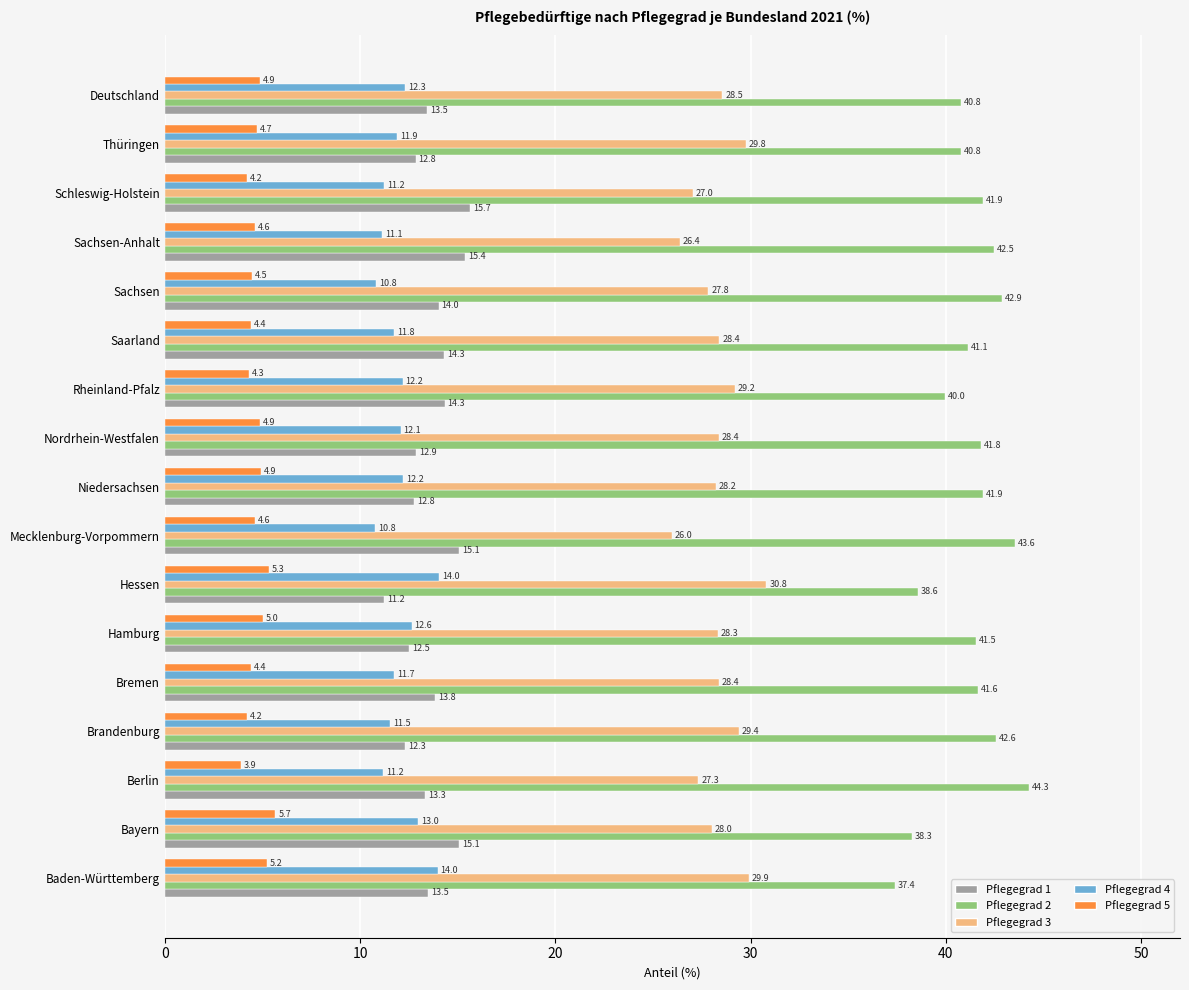

At which category does the chart reach its minimum across all series?

Berlin